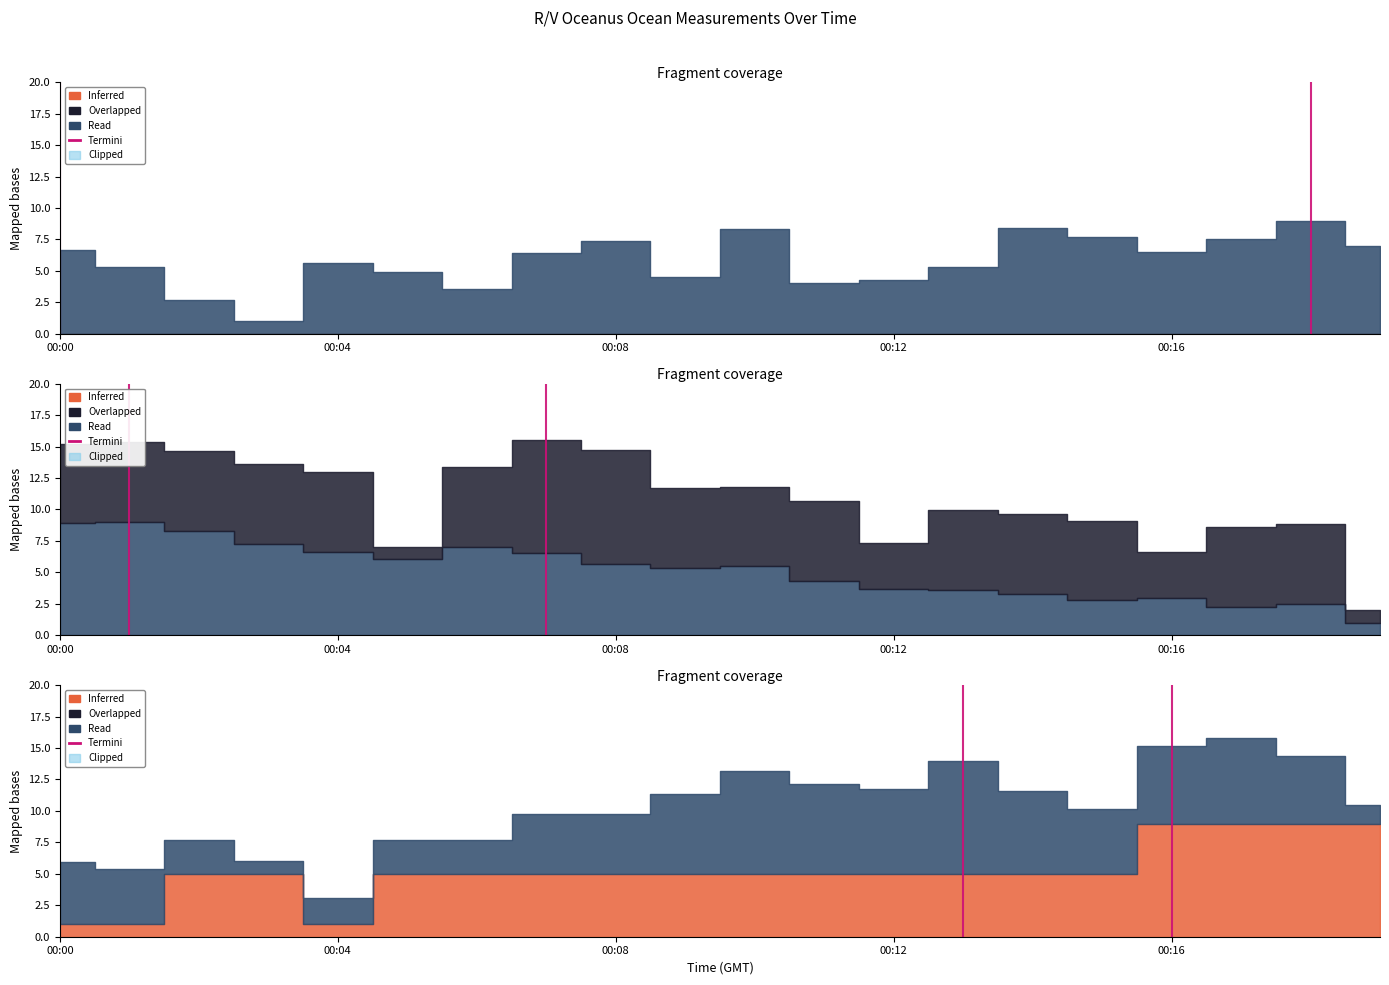

Does the chart have visible grid lines?

No